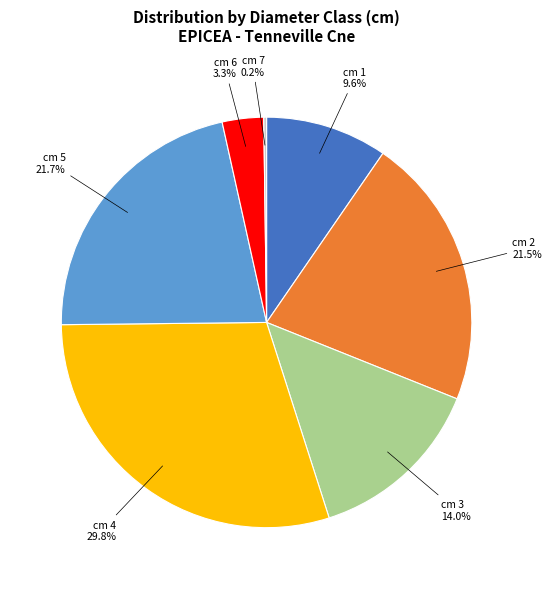

Does cm 2 account for over 50% of the chart?

No